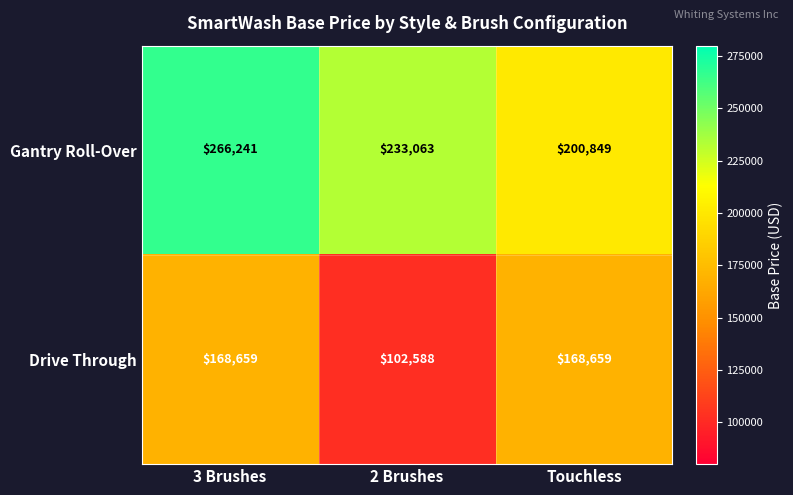

What is the difference between the maximum and minimum values in the Drive Through series?

66071